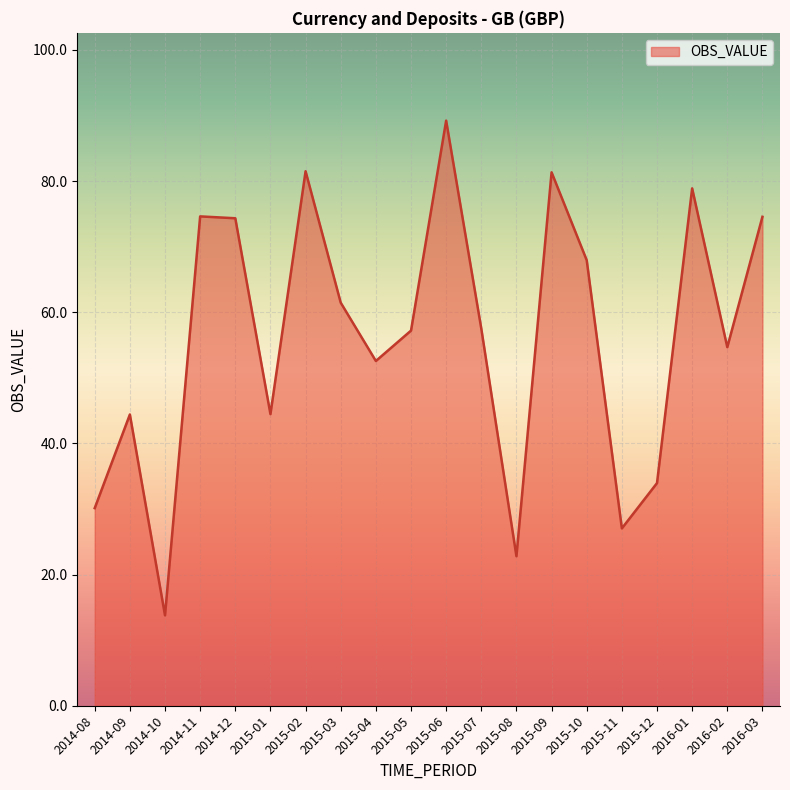

The value at 2015-09 is 81.3. True or false?

True